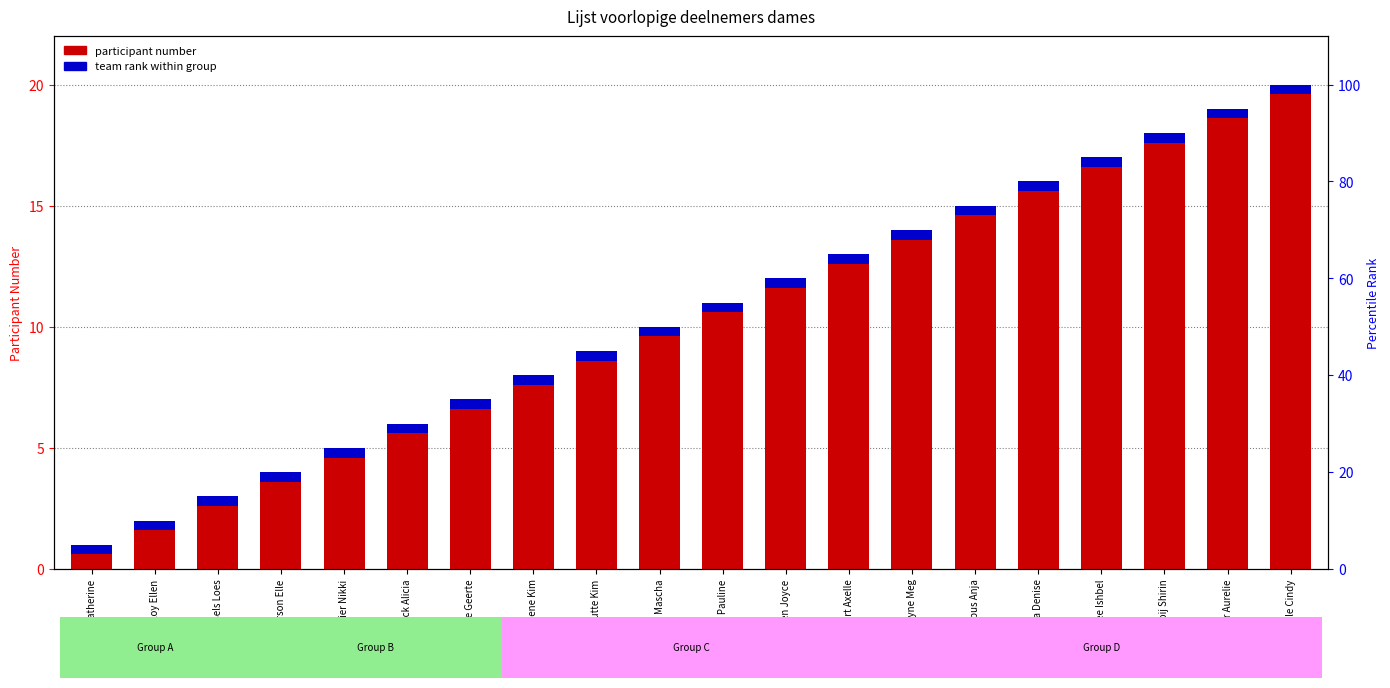

What is the label of the 16th bar from the right?

Brammeier Nikki